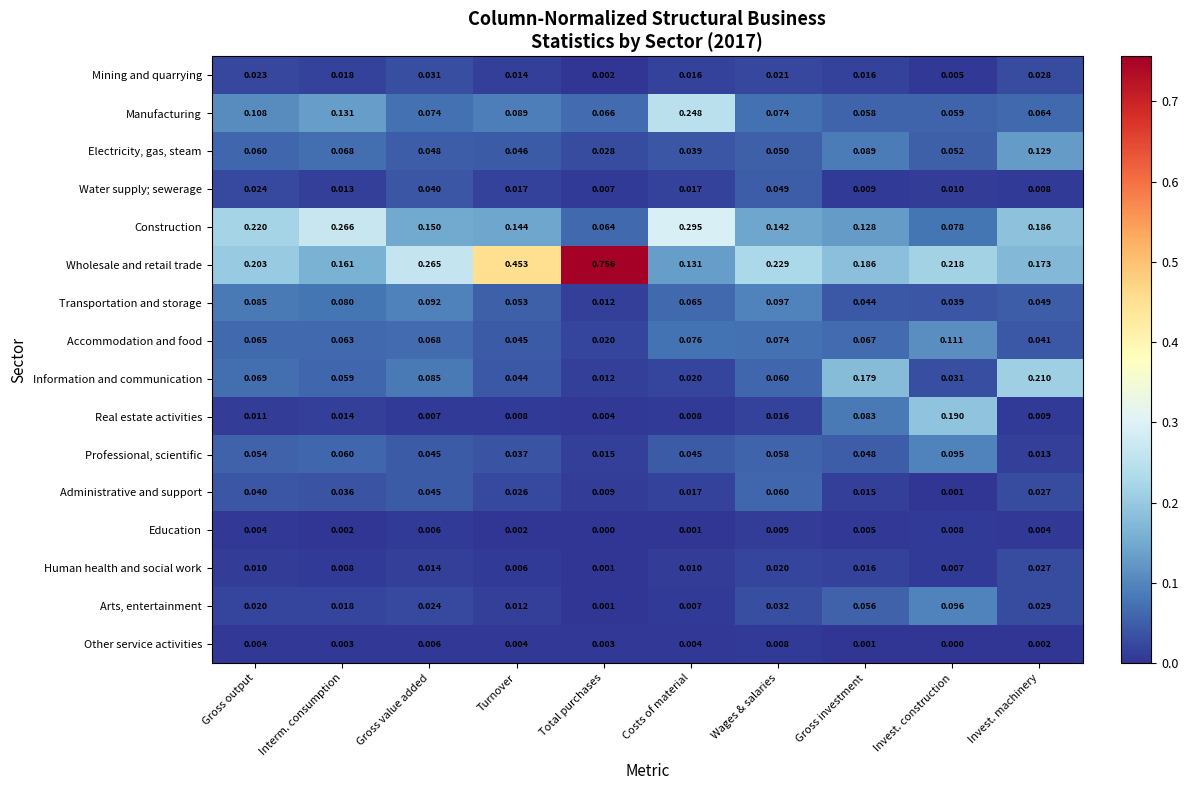

Which label corresponds to the largest value in the chart?

Total purchases